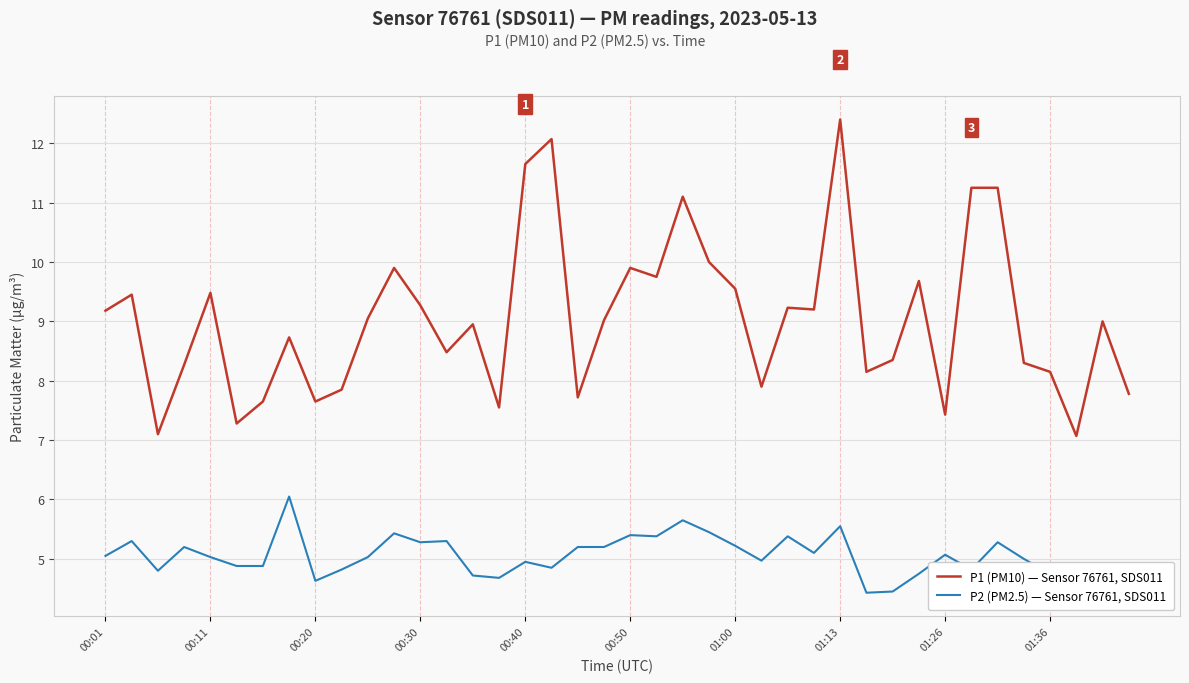

What is the greatest value displayed?

12.4